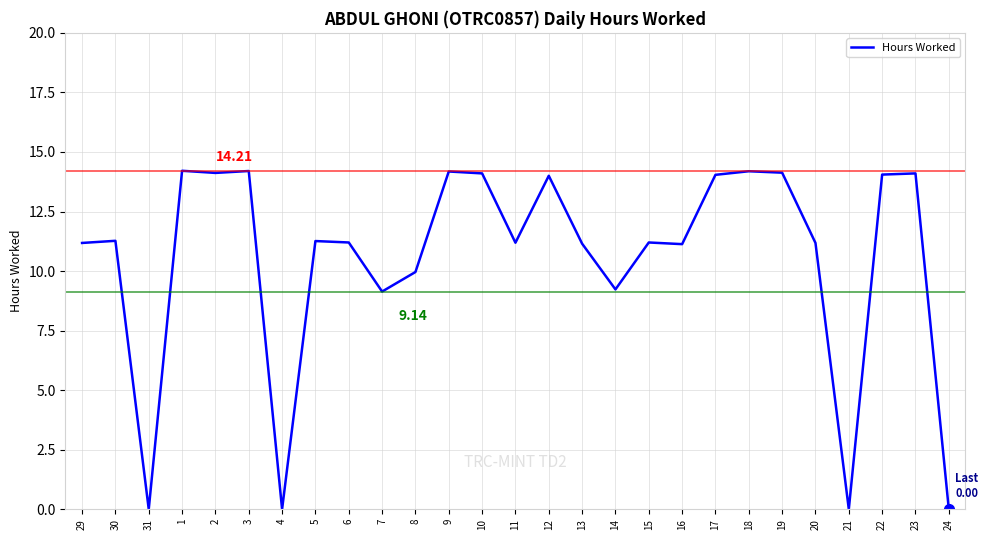

What is the difference between the maximum and minimum values?

14.2